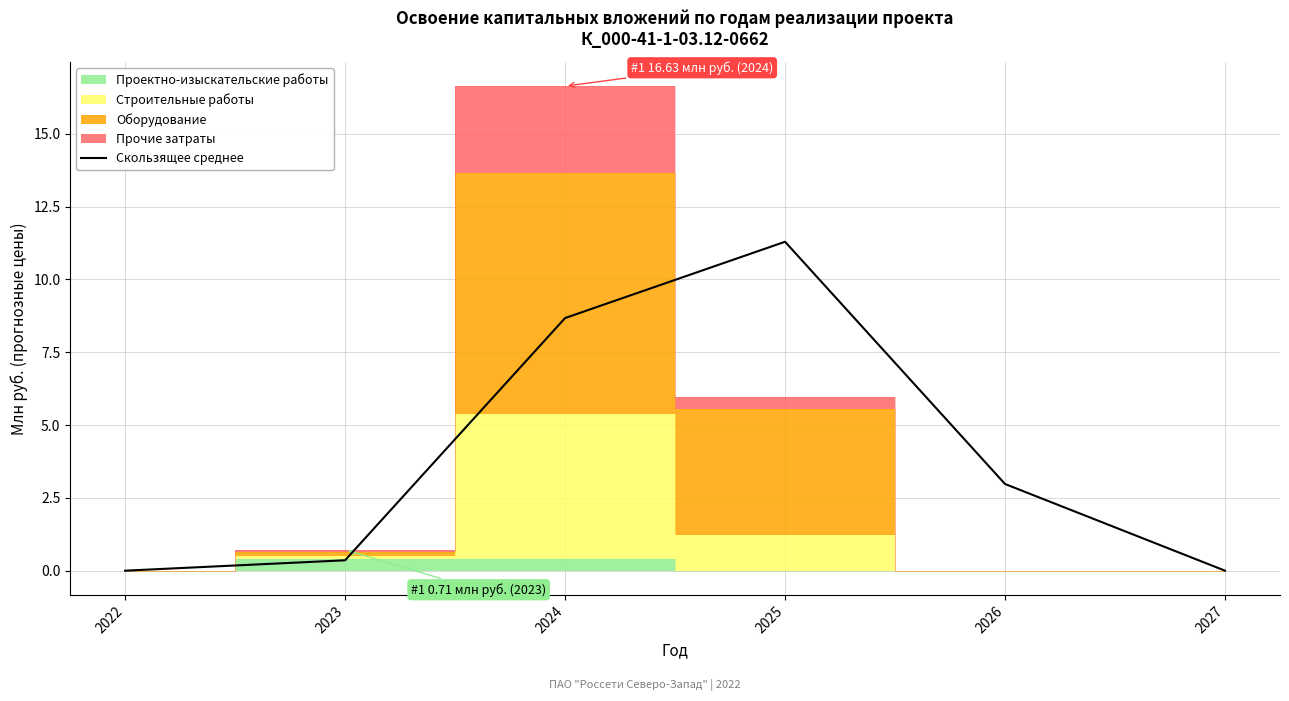

True or false: there are more than 0 points higher than both neighbors.

True